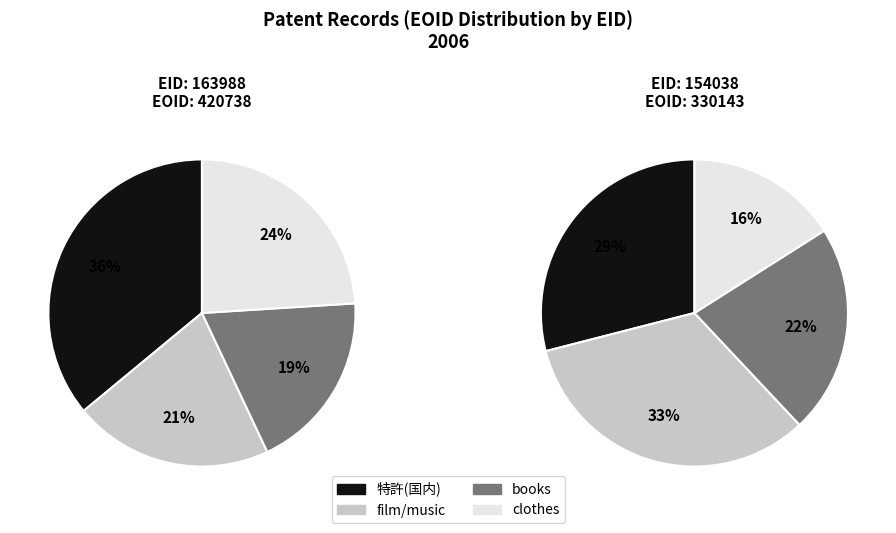

To the nearest percent, what is the combined percentage of 163988 and 154038?

100%